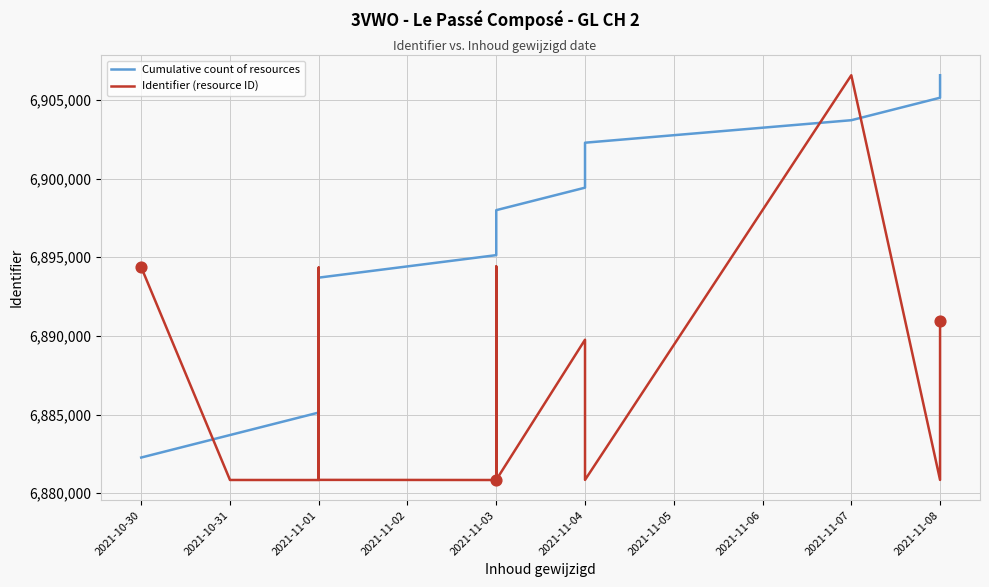

At how many categories does at least one series exceed 6905902?

2